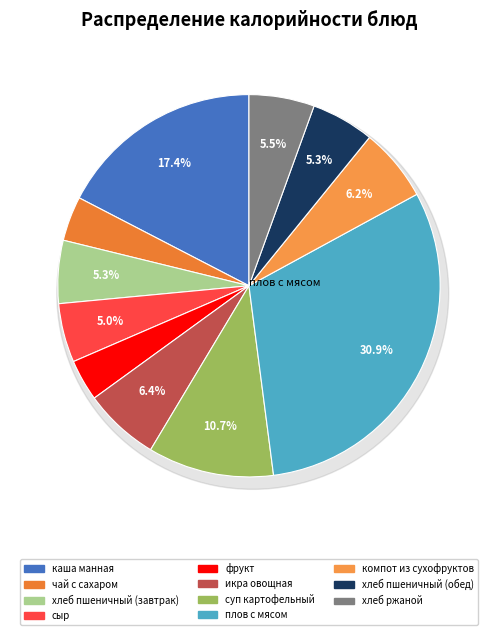

Which has a higher value, фрукт or хлеб пшеничный (завтрак)?

хлеб пшеничный (завтрак)